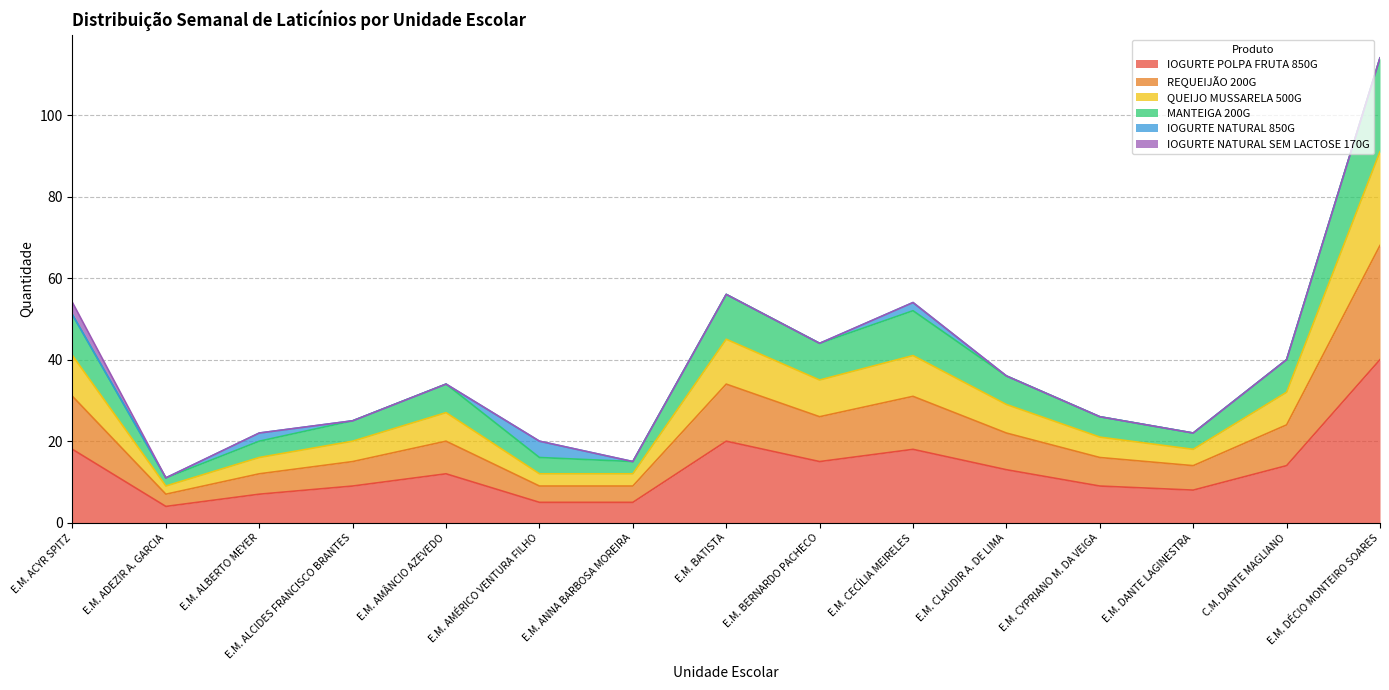

At which label does IOGURTE POLPA FRUTA 850G reach its peak?

E.M. DÉCIO MONTEIRO SOARES